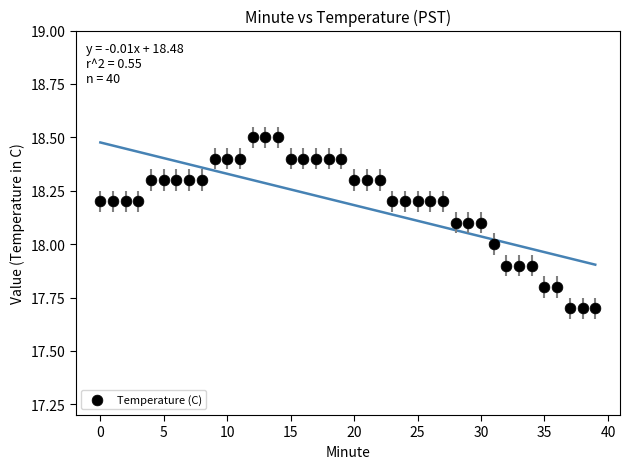

What is the range of Y values (max minus min)?

0.8